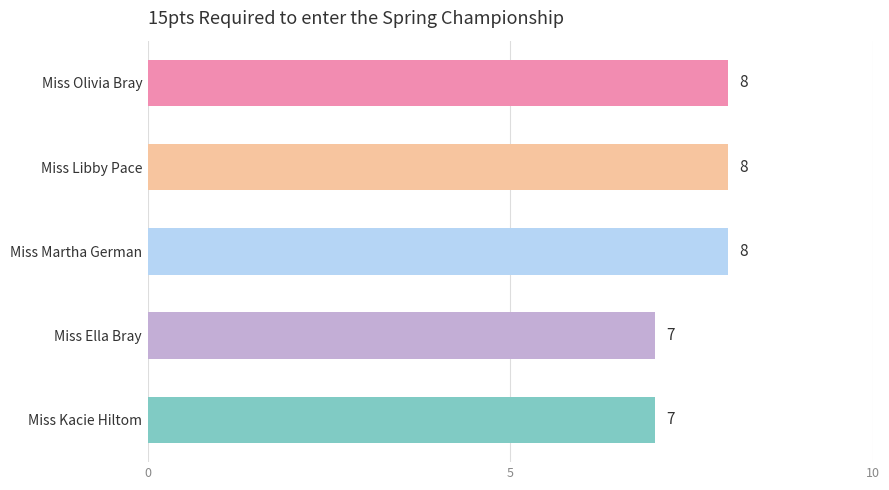

What is the ratio of the value at Miss Libby Pace to the value at Miss Olivia Bray?

1.0